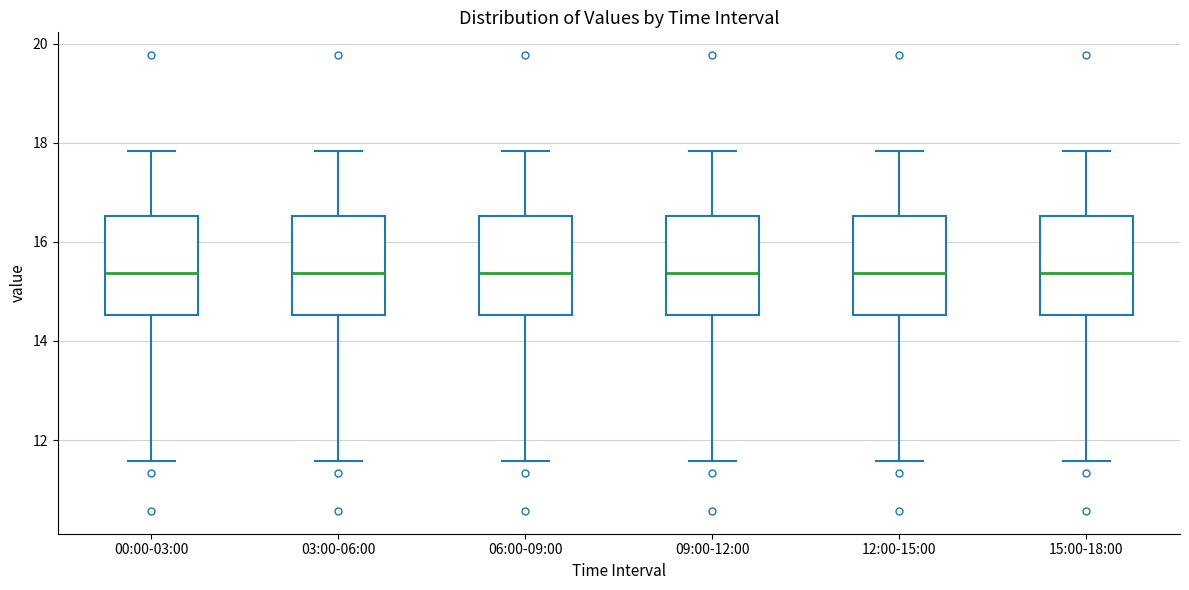

Reading left to right, transcribe this box plot: for each box, give where its median line is, the range the box spans, and where its two whiskers end, as read against the y-axis. The values are not printed on the chart, so give them approximately, as read against the axis.

00:00-03:00: median 15.4, box 14.6 to 16.6, whiskers 11.6 to 17.8
03:00-06:00: median 15.4, box 14.6 to 16.6, whiskers 11.6 to 17.8
06:00-09:00: median 15.4, box 14.6 to 16.6, whiskers 11.6 to 17.8
09:00-12:00: median 15.4, box 14.6 to 16.6, whiskers 11.6 to 17.8
12:00-15:00: median 15.4, box 14.6 to 16.6, whiskers 11.6 to 17.8
15:00-18:00: median 15.4, box 14.6 to 16.6, whiskers 11.6 to 17.8